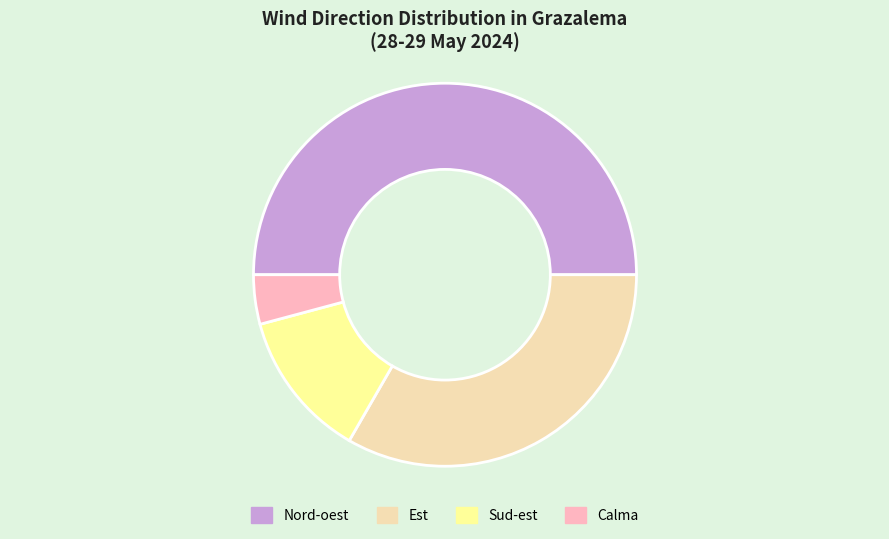

Does Calma account for over 50% of the chart?

No